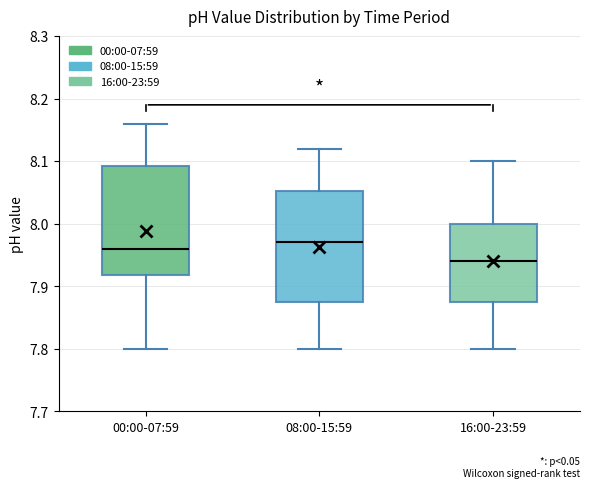

Reading left to right, read every box against the y-axis: the position of its median line, the range the box covers, and the ends of its whiskers. The values are not printed on the chart, so give them approximately, as read against the axis.

00:00-07:59: median 7.96, box 7.92 to 8.09, whiskers 7.80 to 8.16
08:00-15:59: median 7.97, box 7.88 to 8.05, whiskers 7.80 to 8.12
16:00-23:59: median 7.94, box 7.88 to 8.00, whiskers 7.80 to 8.10